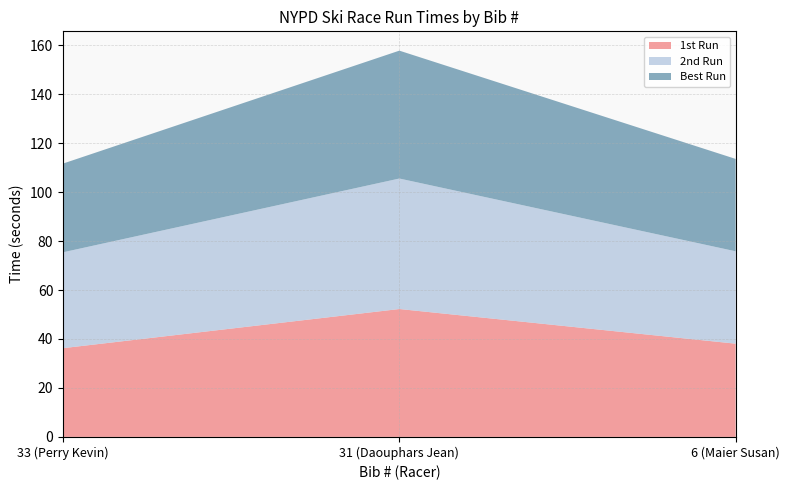

Reading left to right, transcribe all the data shown in this chart.

1st Run: 33 (Perry Kevin)=36.2	31 (Daouphars Jean)=52.2	6 (Maier Susan)=38.1
2nd Run: 33 (Perry Kevin)=39.2	31 (Daouphars Jean)=53.3	6 (Maier Susan)=37.7
Best Run: 33 (Perry Kevin)=36.2	31 (Daouphars Jean)=52.2	6 (Maier Susan)=37.7